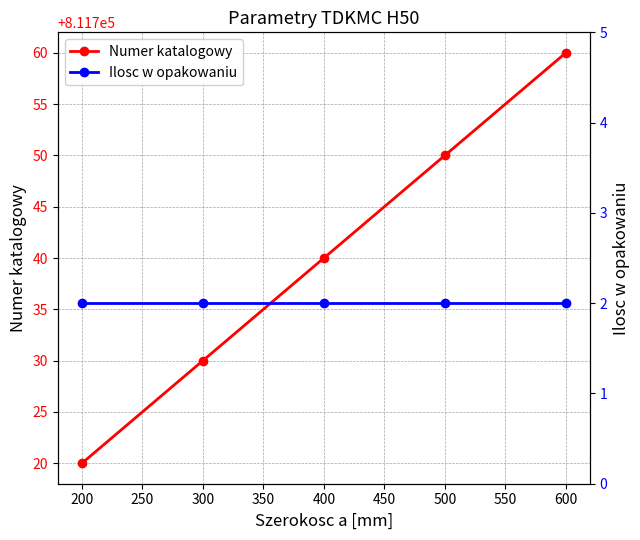

Is it true that Numer katalogowy equals 811720 at 200?

True